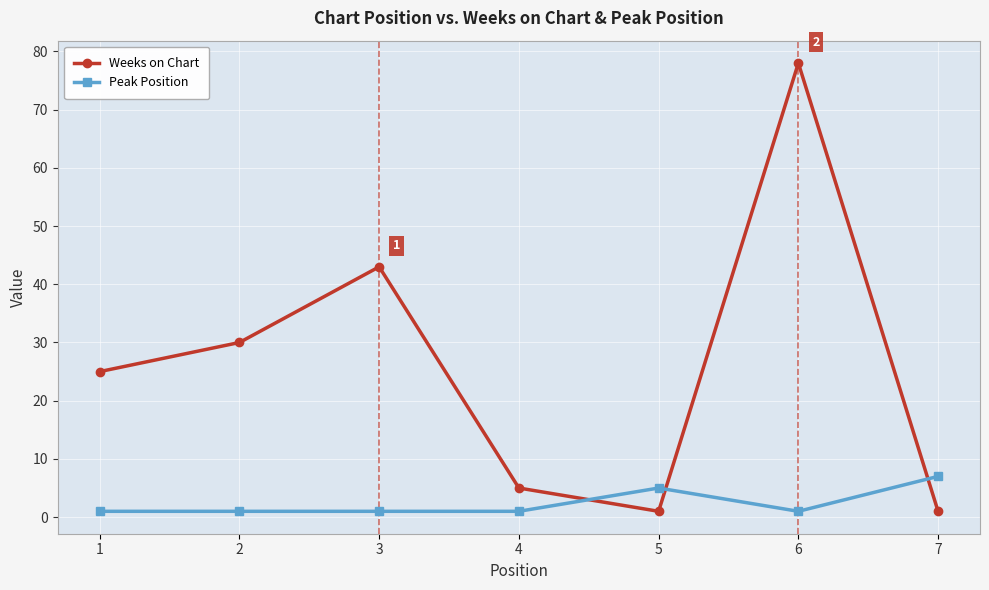

Reading left to right, list all the values displayed in this chart.

Weeks on Chart: 1=25	2=30	3=43	4=5	5=1	6=78	7=1
Peak Position: 1=1	2=1	3=1	4=1	5=5	6=1	7=7